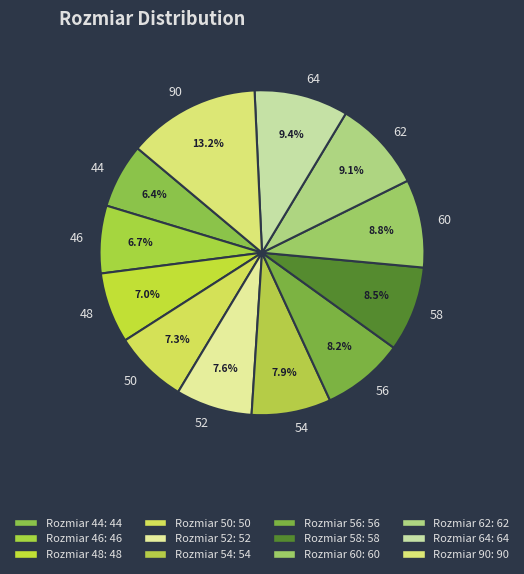

Which category has the biggest portion of the pie?

90